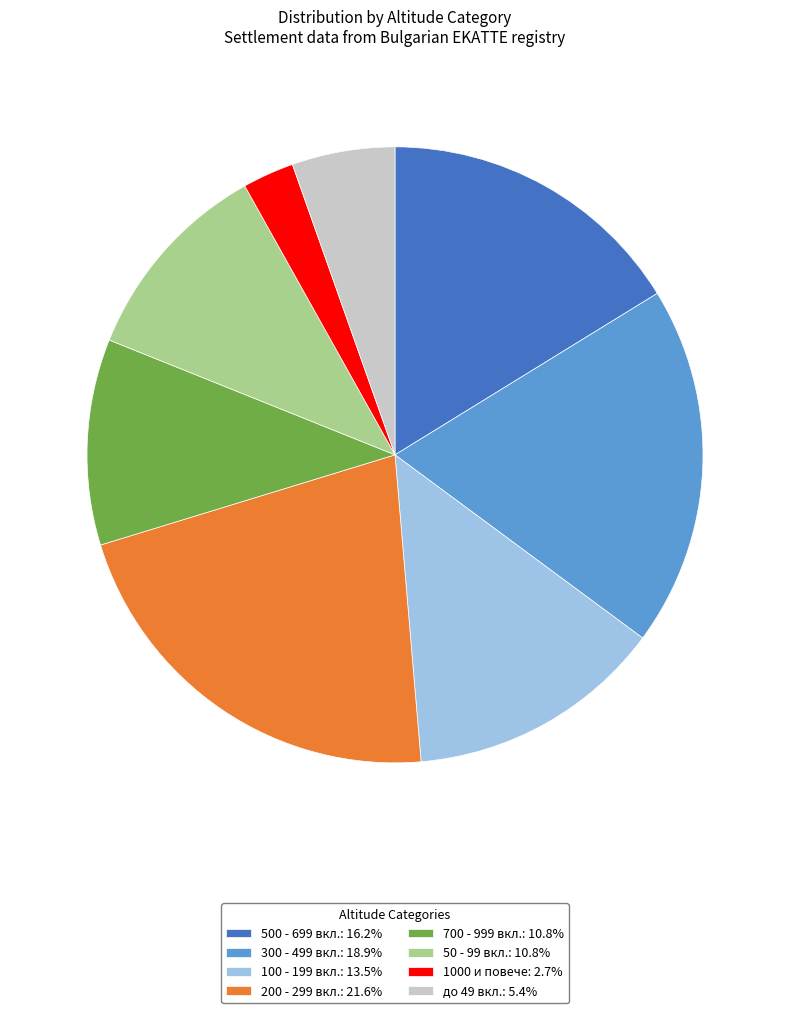

Is there any slice that represents more than half of the pie?

No